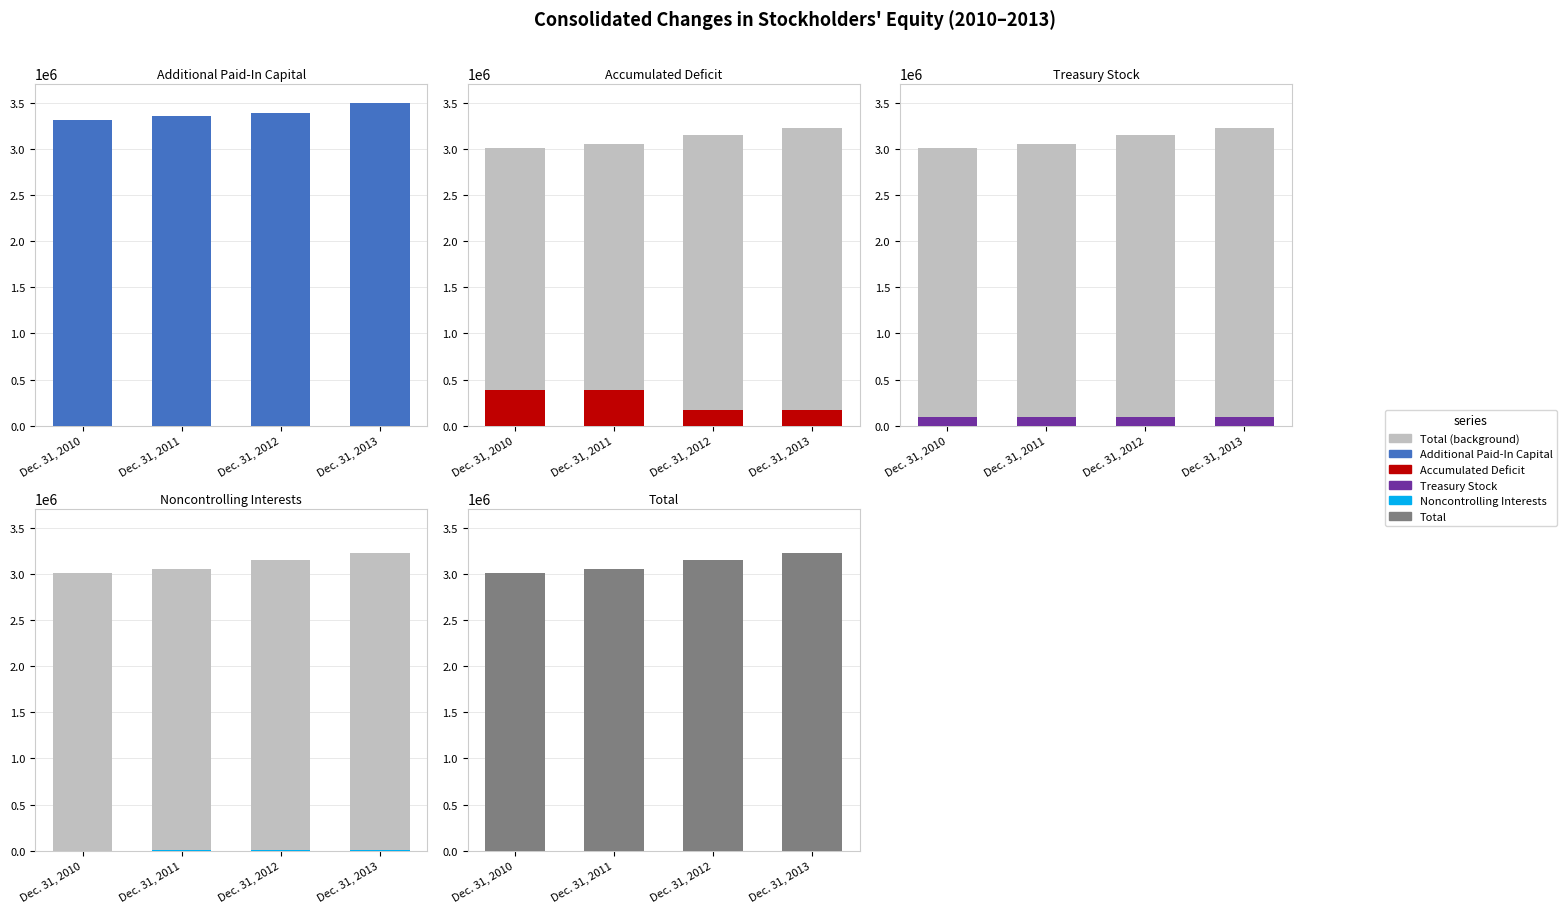

Is the value of Treasury Stock at Dec. 31, 2011 greater than the value of Additional Paid-In Capital at Dec. 31, 2013?

No